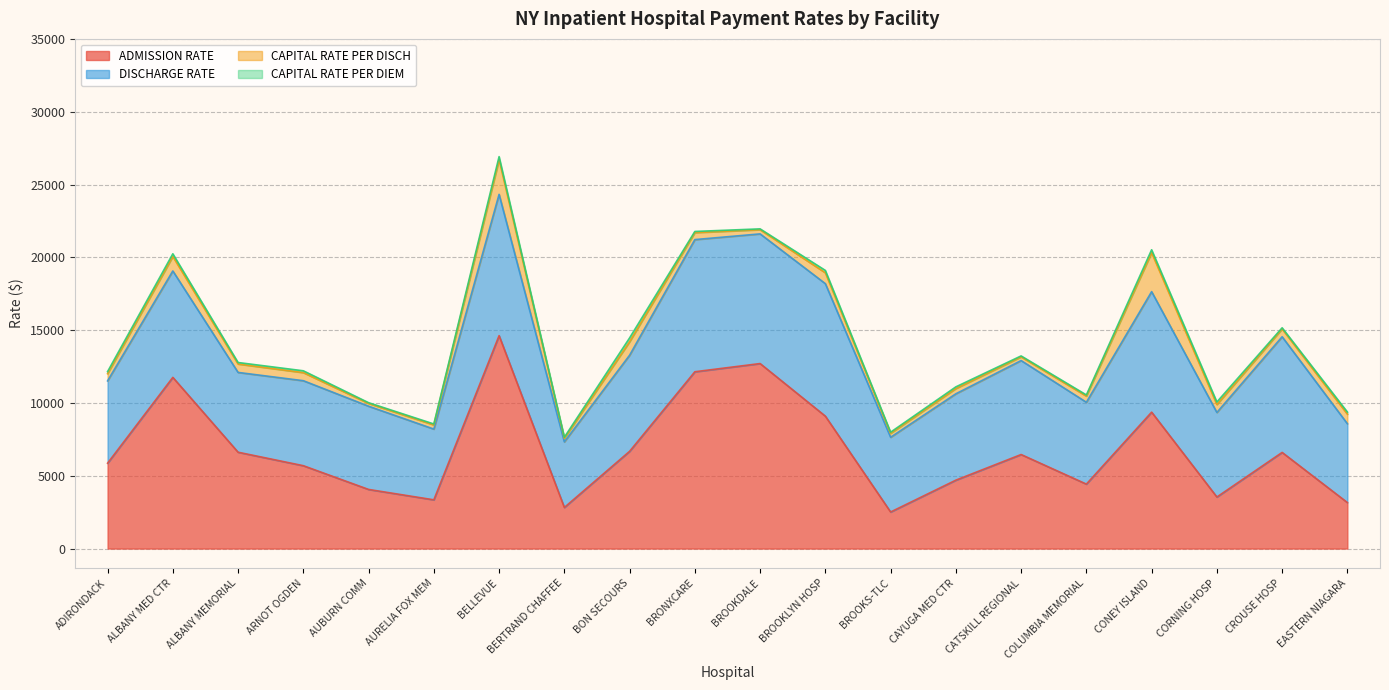

True or false: DISCHARGE RATE and CAPITAL RATE PER DIEM cross at least once.

False